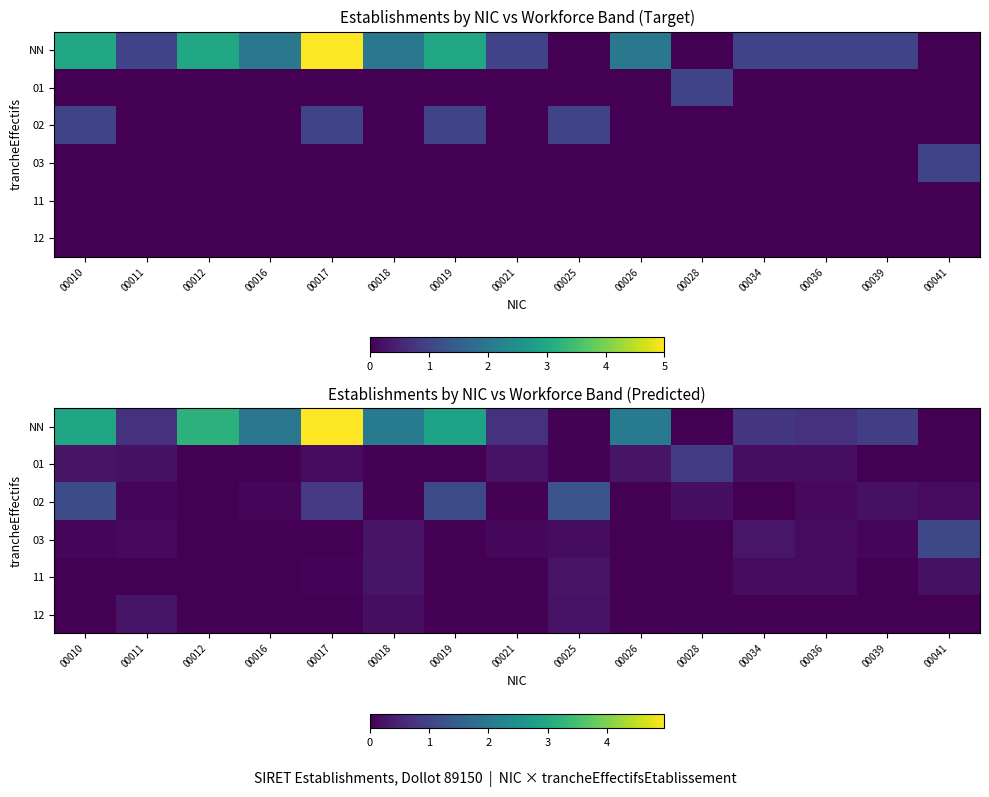

True or false: NN has a value of 2.9 at 00010.

True